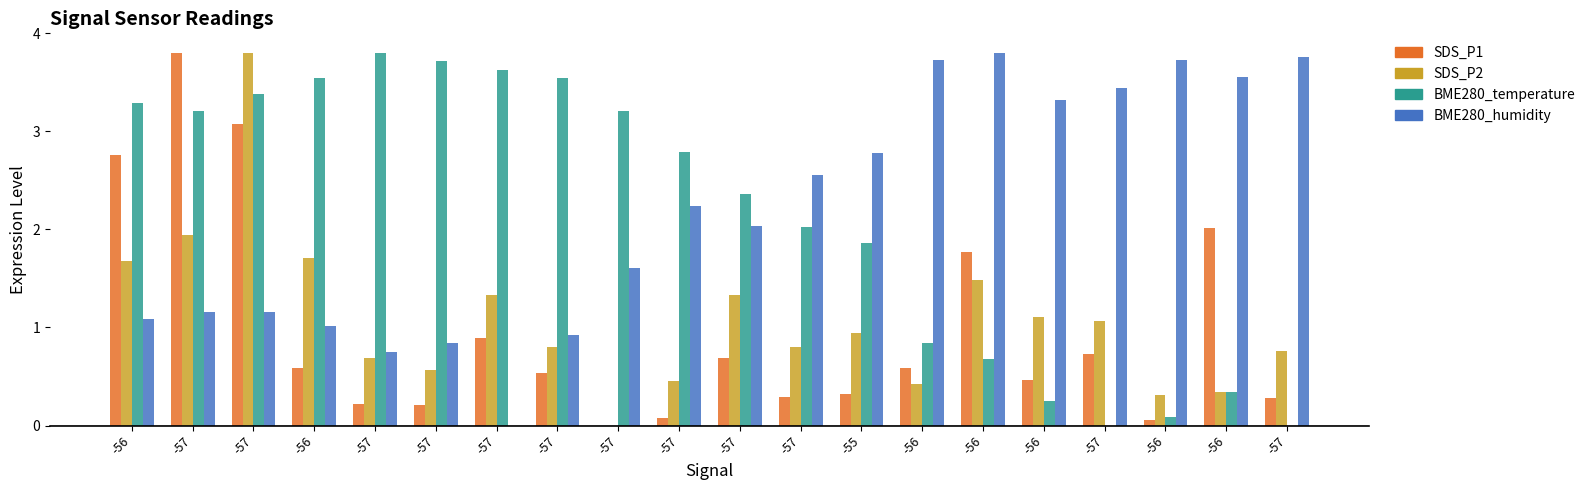

Are the bars horizontal?

No